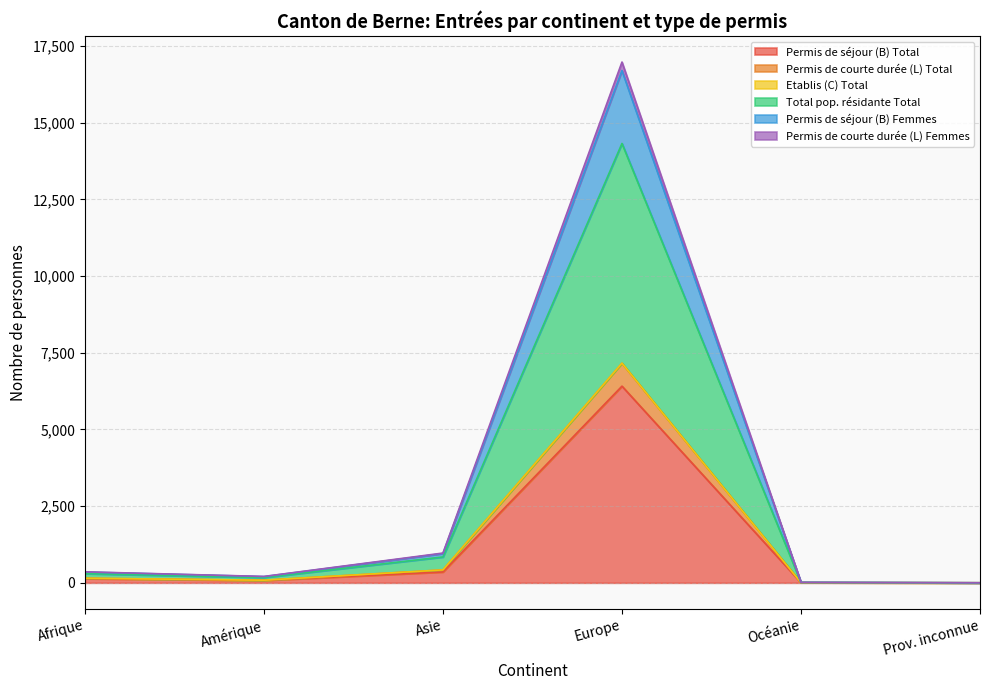

What is the value of the Permis de séjour (B) Total point at the 6th from the left?

1